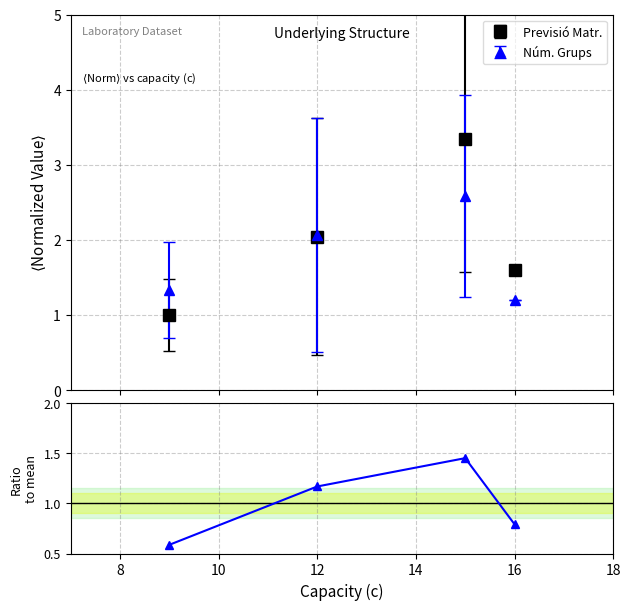

What is the value of the Núm. Grups point at the 2nd from the left?

2.1